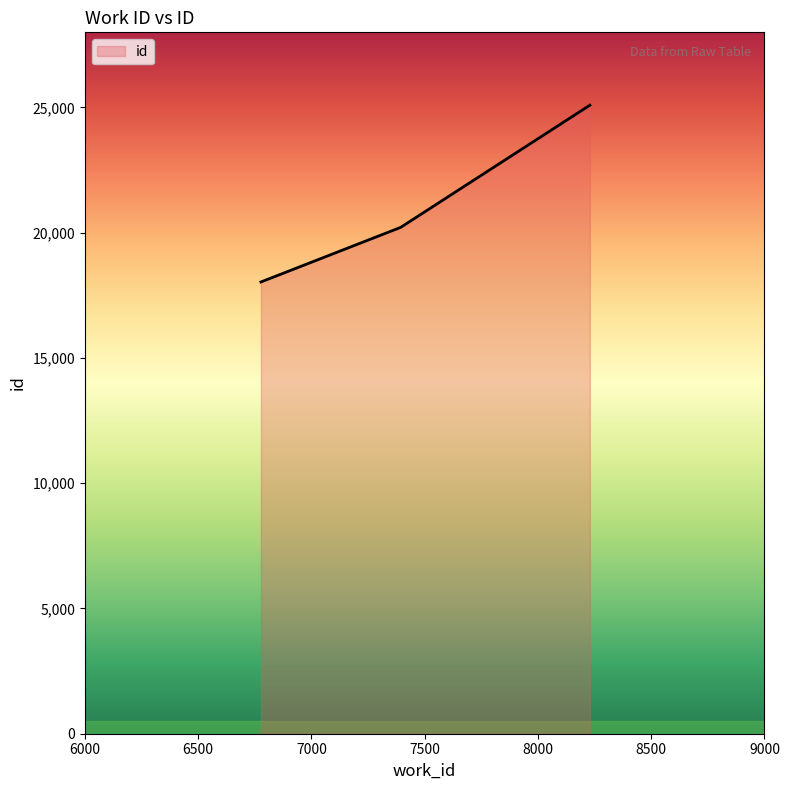

What is the difference between the maximum and minimum values?

7057